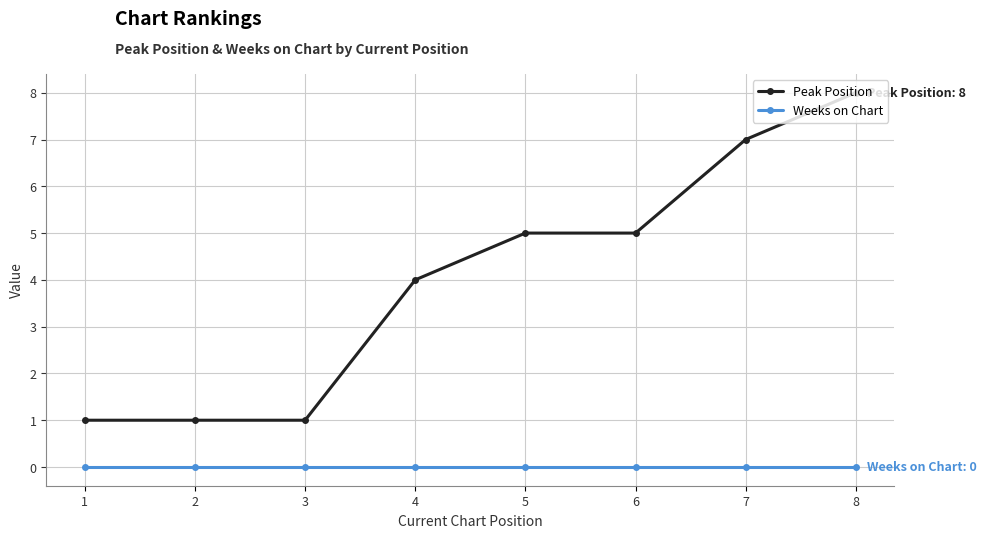

What is the difference between the Peak Position values at 1 and 8?

7